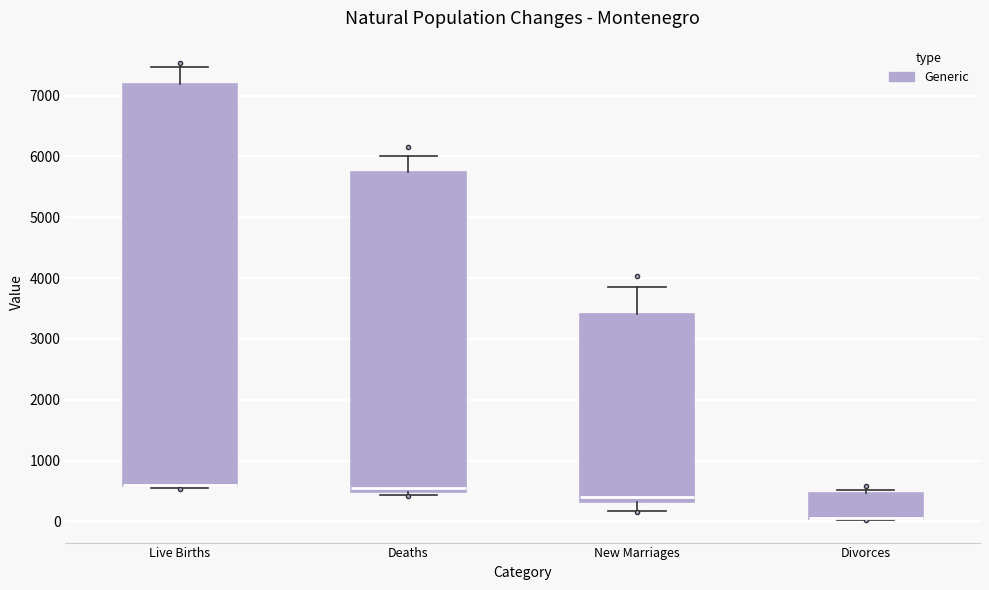

Where is the lower edge of the box for Live Births on the y-axis? The values are not printed on the chart, so give them approximately, as read against the axis.

600